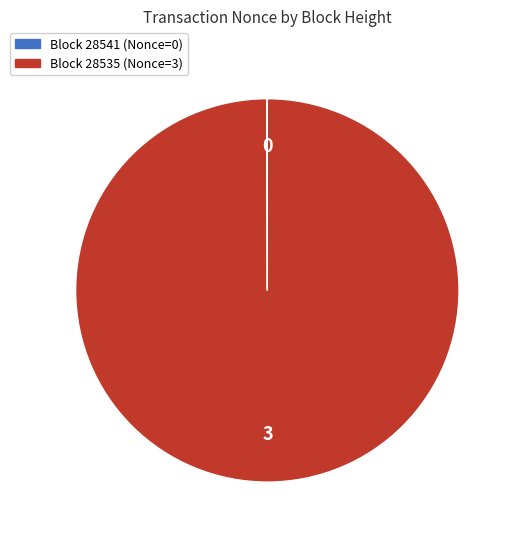

Is there a majority slice in this chart?

Yes